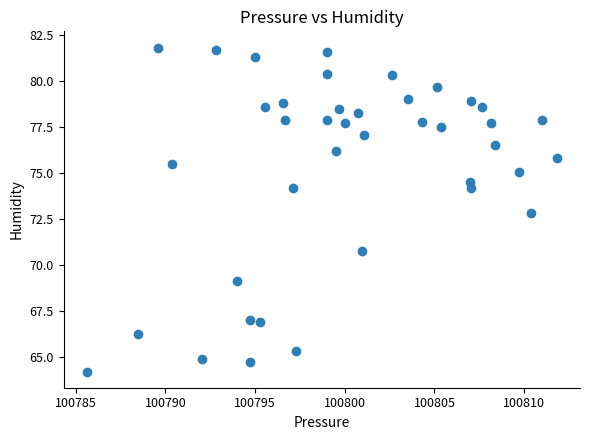

What is the range of X values (max minus min)?

26.2